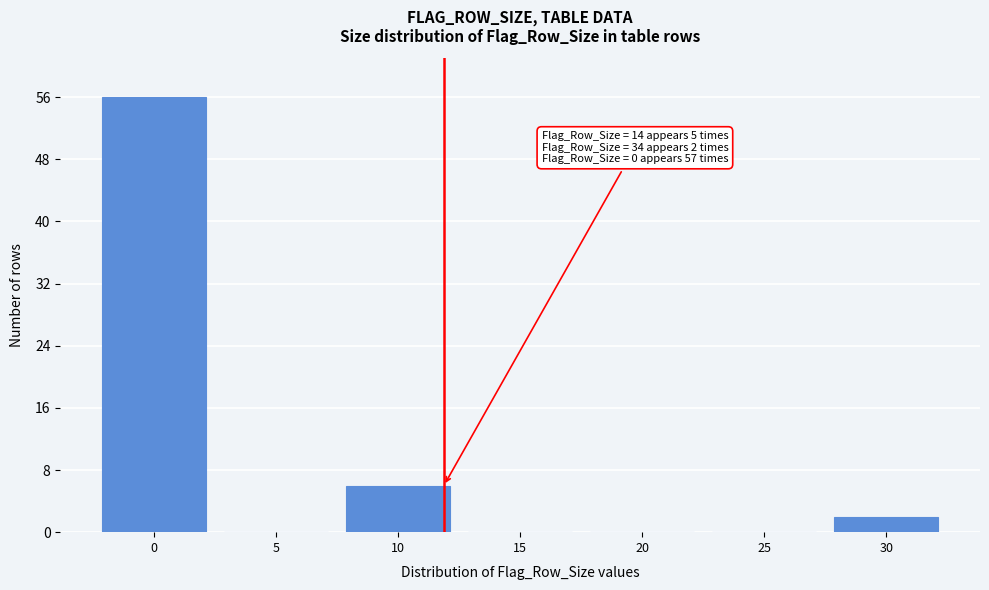

Reading right to left, transcribe all the data shown in this chart.

30=2	25=0	20=0	15=0	10=6	5=0	0=56